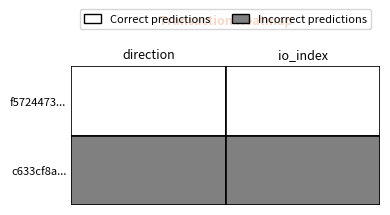

Which series has the largest range (max minus min)?

c633cf8a4ce79311ed0b84584219c38edf37c58